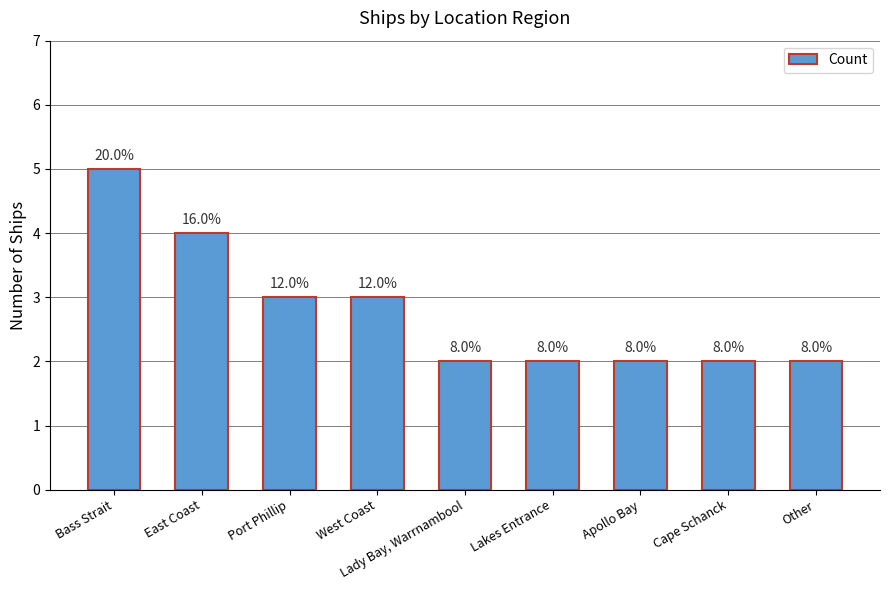

What is the smallest value displayed?

2